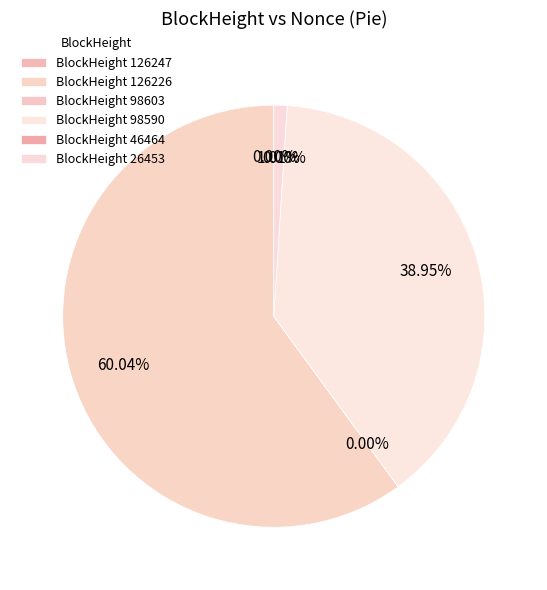

Combined, do 46464 and 126226 account for over 50%?

Yes